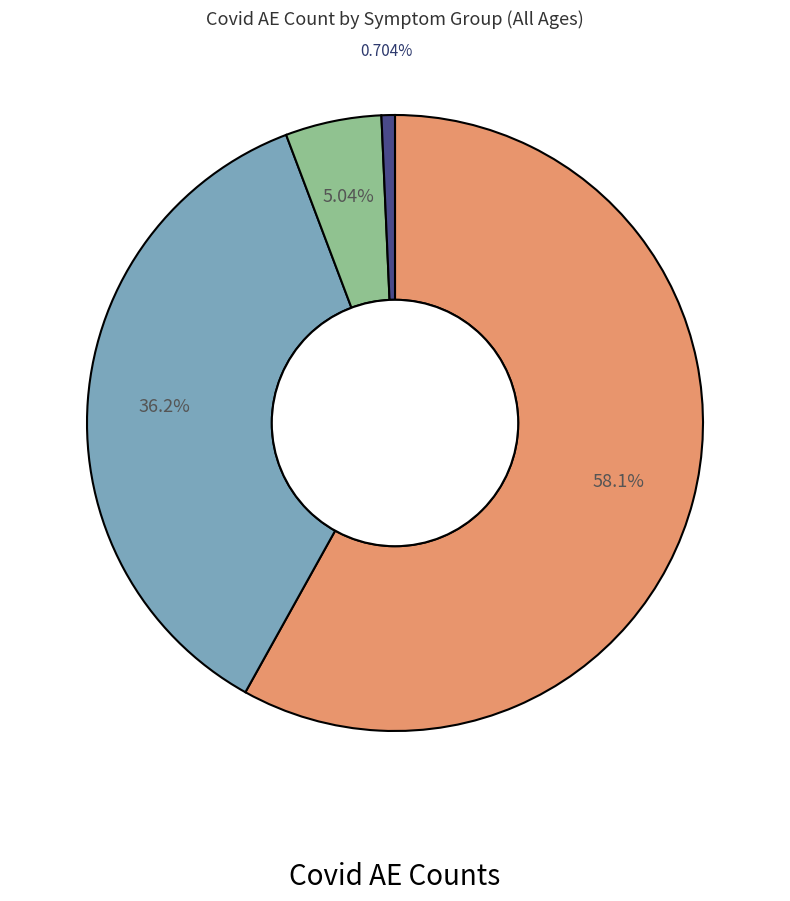

Does any single category account for the majority?

Yes